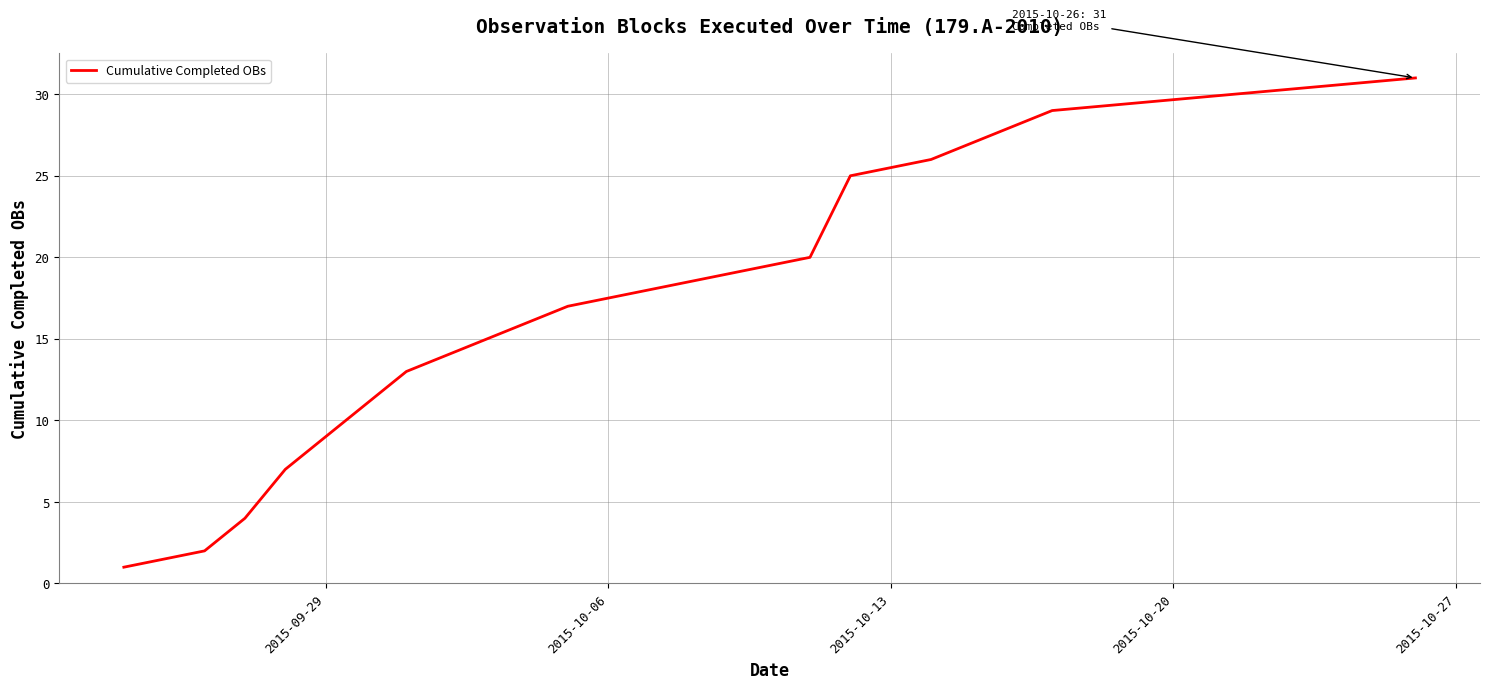

What is the difference between the maximum and minimum values?

30